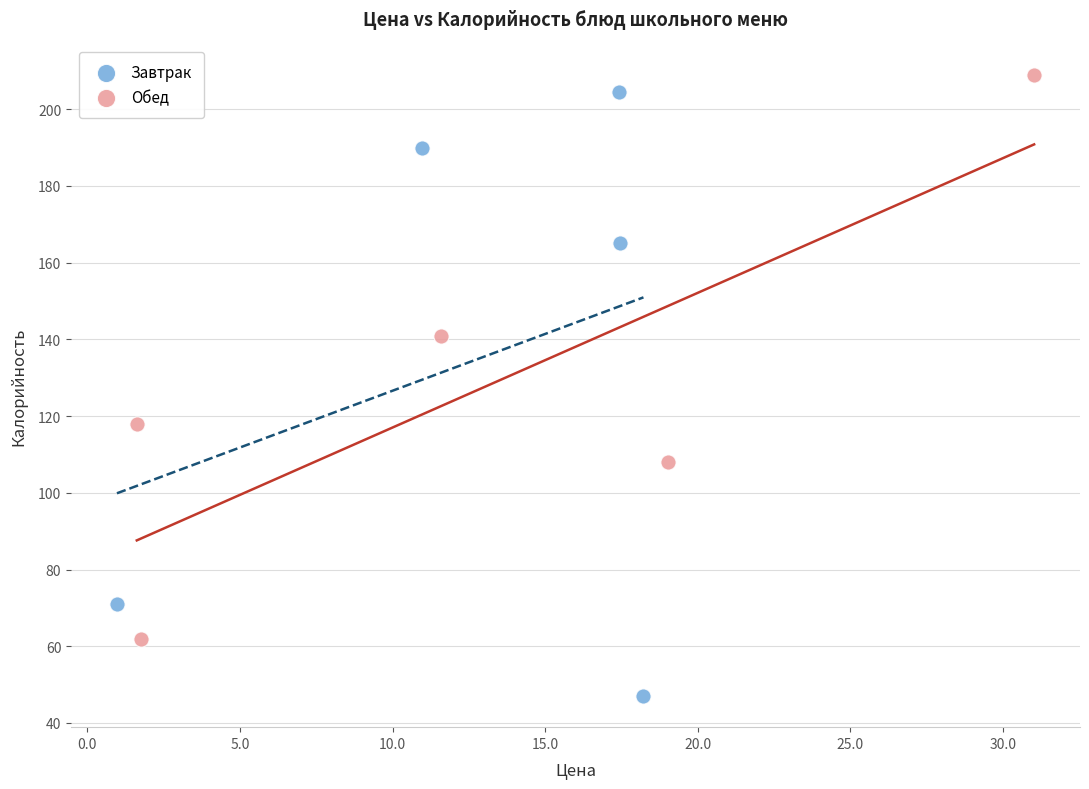

Which series contains the highest Y value?

Обед